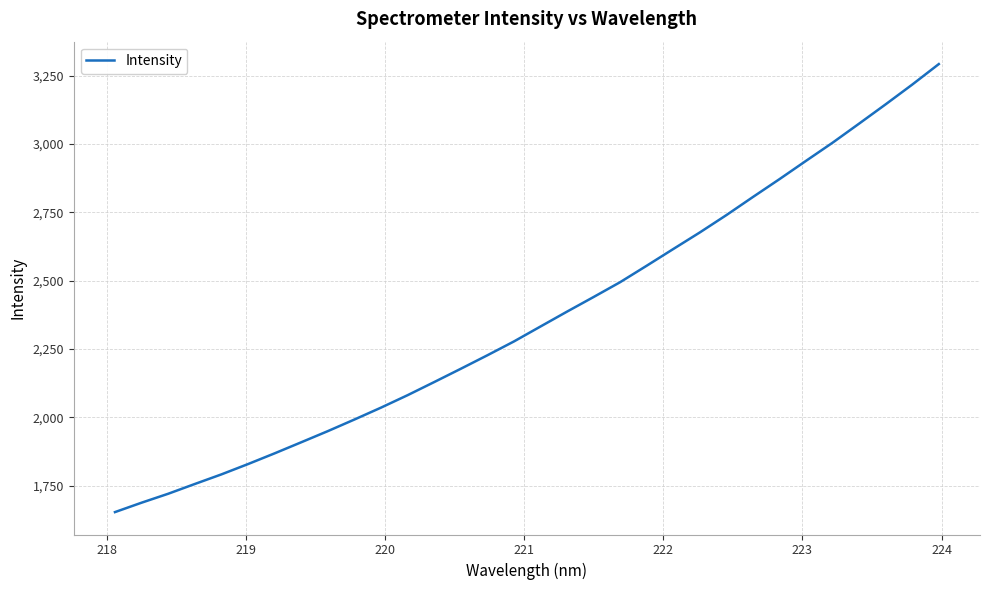

What is the greatest value displayed?

3293.0